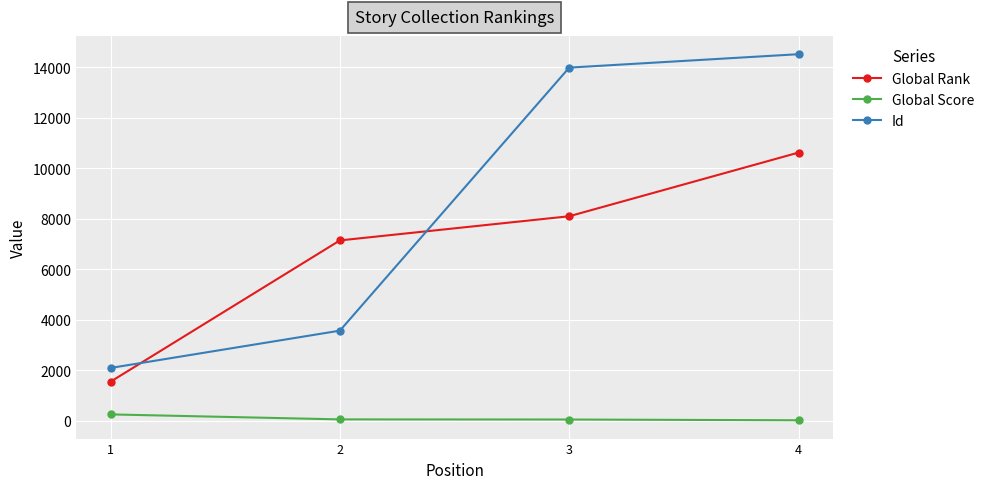

True or false: Global Score and Global Rank cross at least once.

False